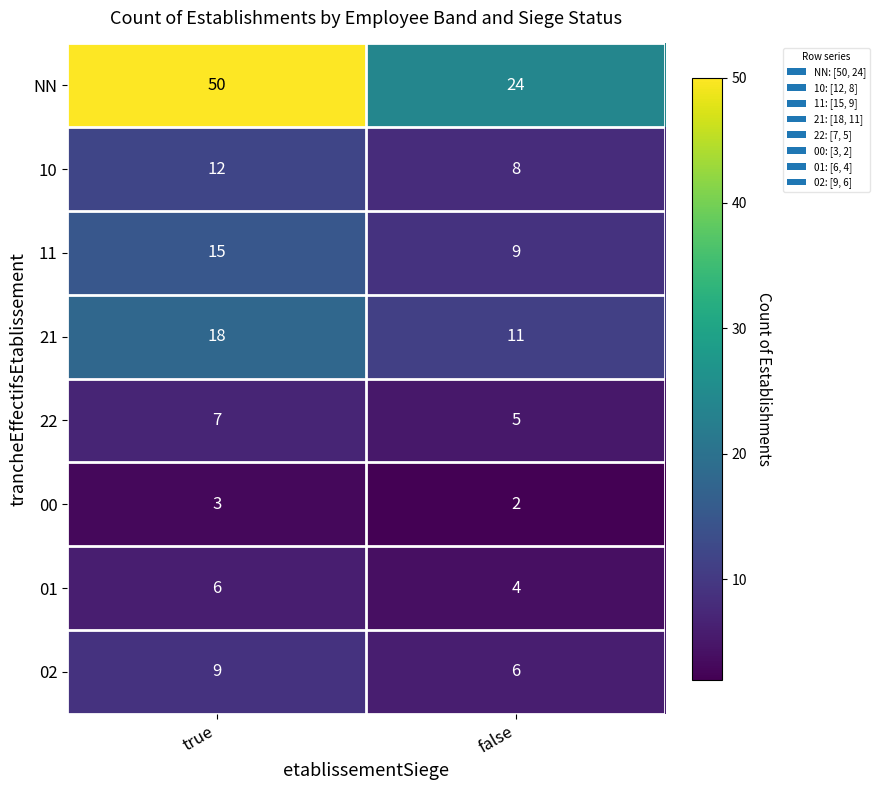

What is the difference between the 11 values at false and true?

6